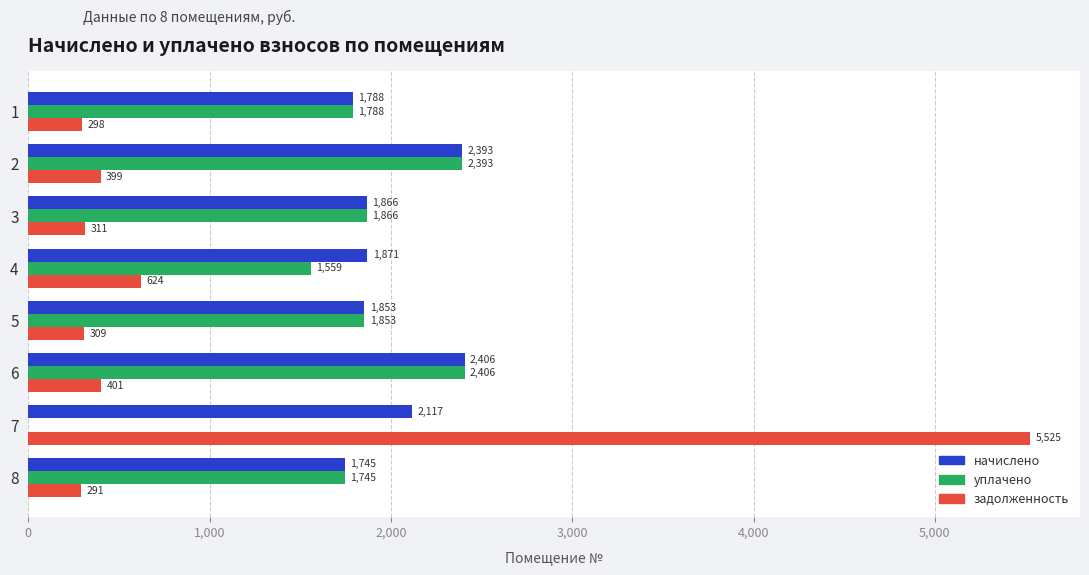

Which series changed the most between 4 and 6?

уплачено